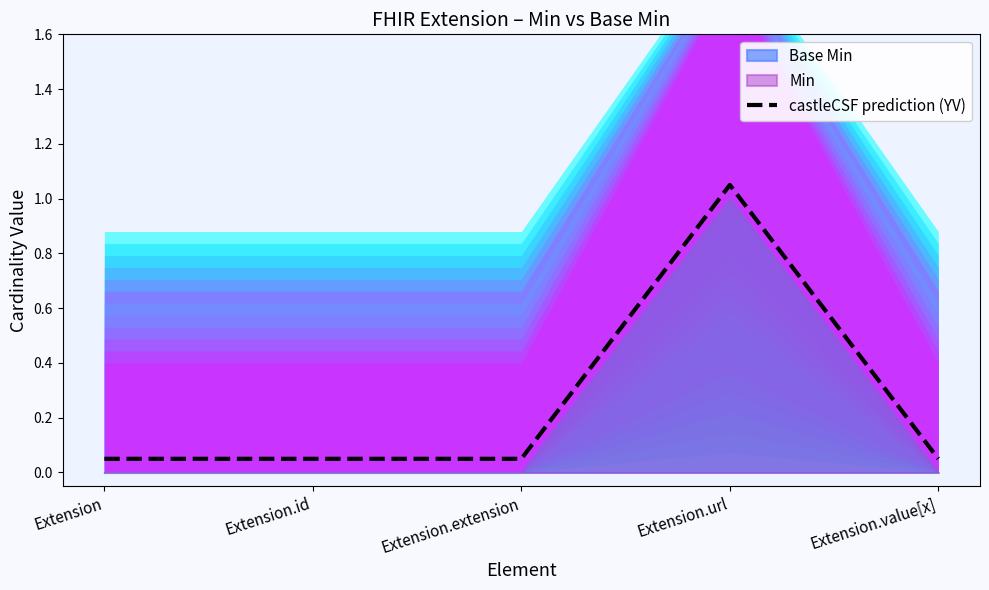

Reading left to right, transcribe all the data shown in this chart.

Extension=0.1	Extension.id=0.1	Extension.extension=0.1	Extension.url=1.1	Extension.value[x]=0.1